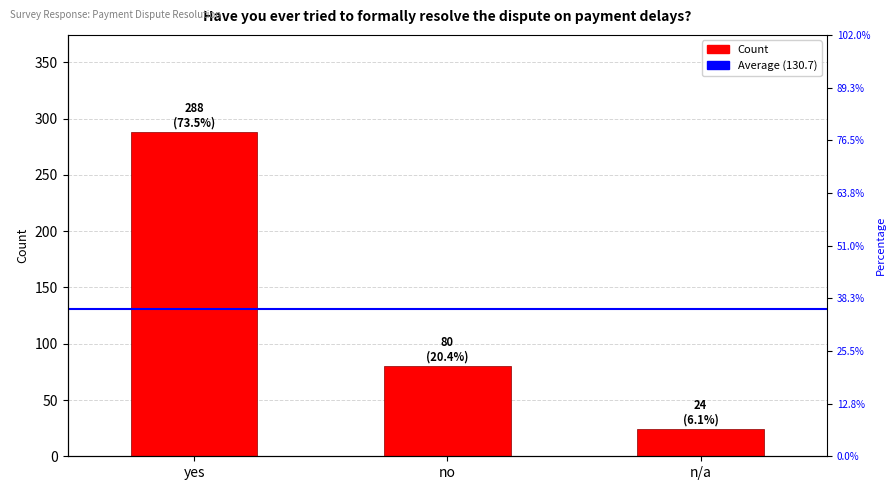

The chart shows a value of 288 at yes. True or false?

True